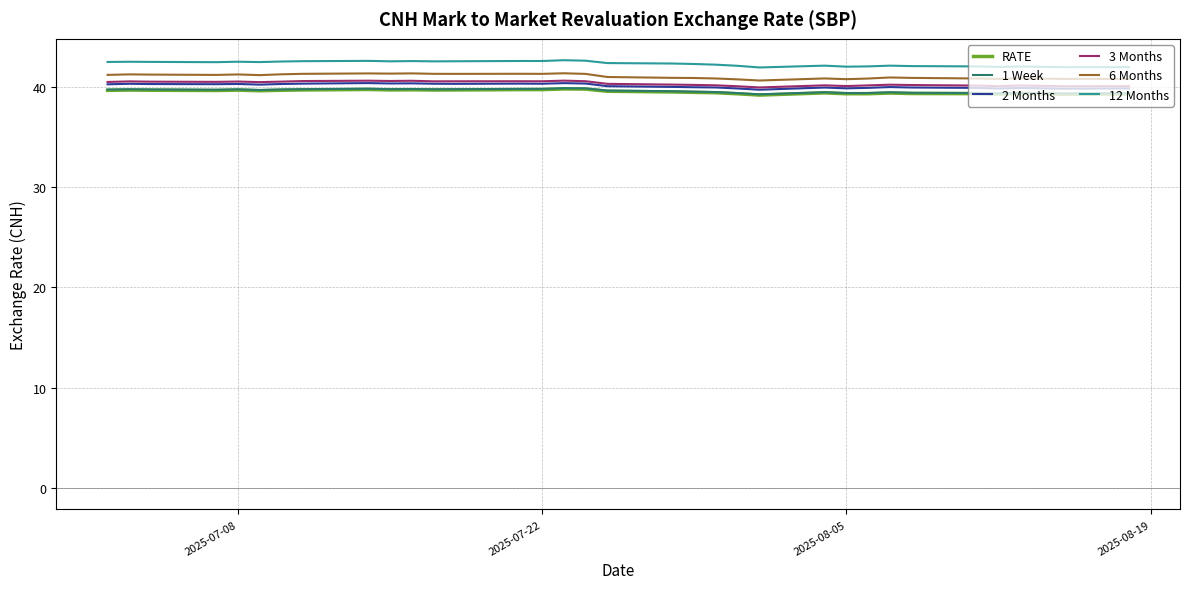

What is the maximum value for 3 Months?

40.6